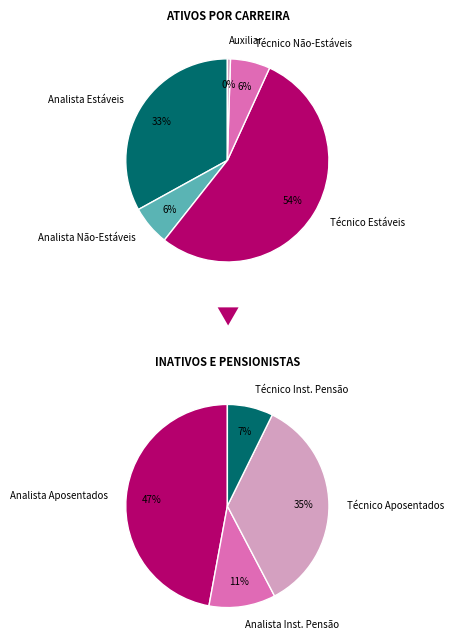

To the nearest percent, what percentage of the pie is Analista Estáveis?

33%